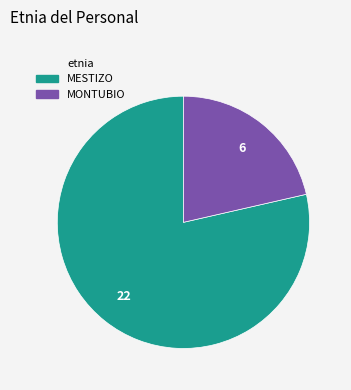

Approximately how many times larger is the value at MONTUBIO compared to MESTIZO?

0.3